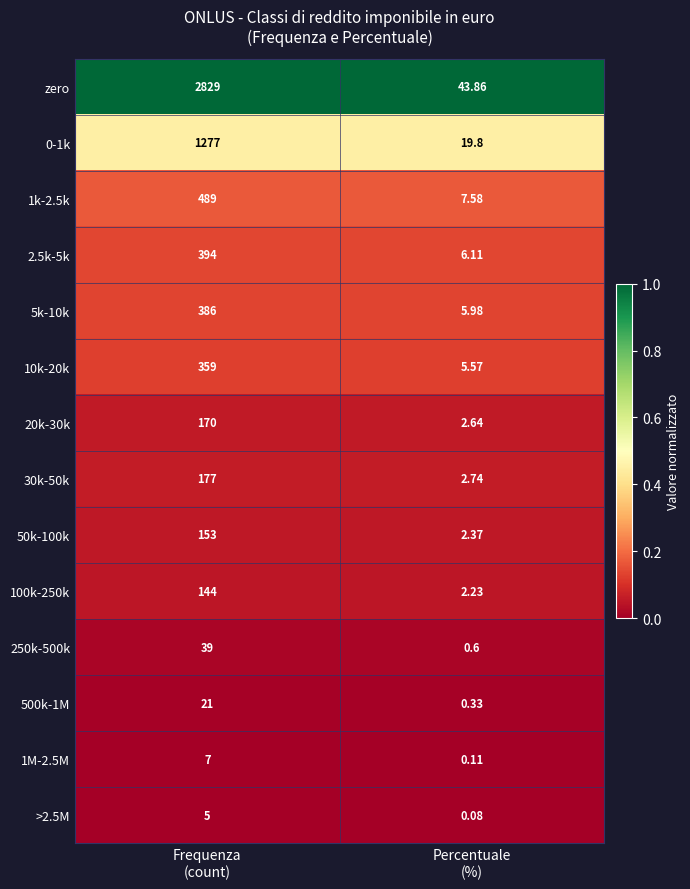

Which series has the largest range (max minus min)?

zero